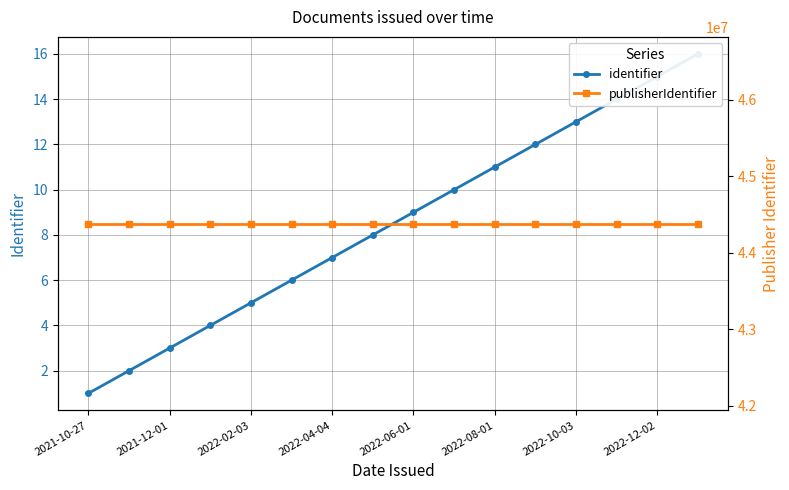

Which label corresponds to the largest value in the chart?

2021-10-27